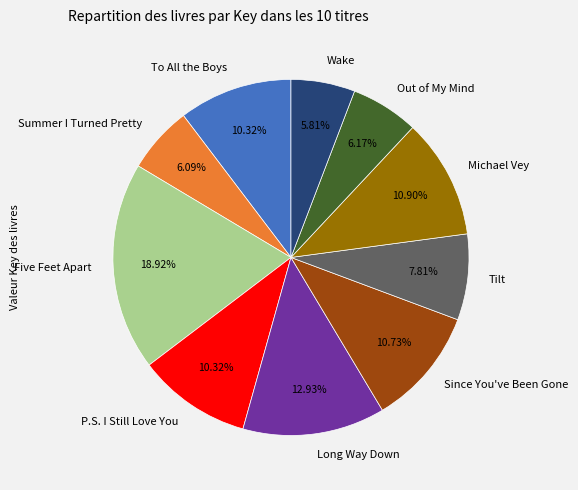

Is there any slice that represents more than half of the pie?

No